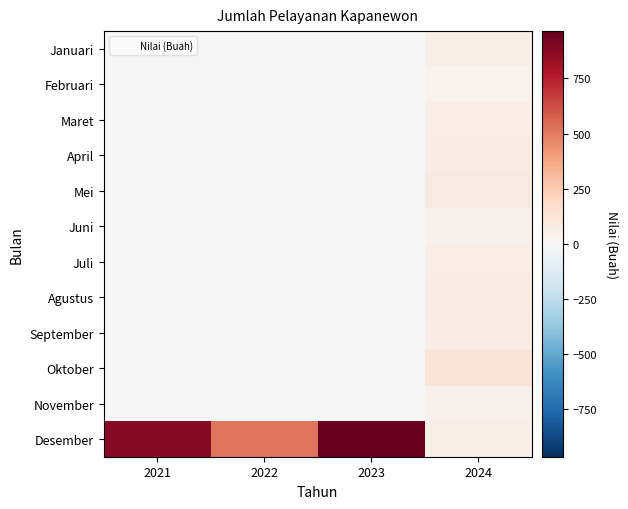

At which category is the sum across all series the highest?

2023